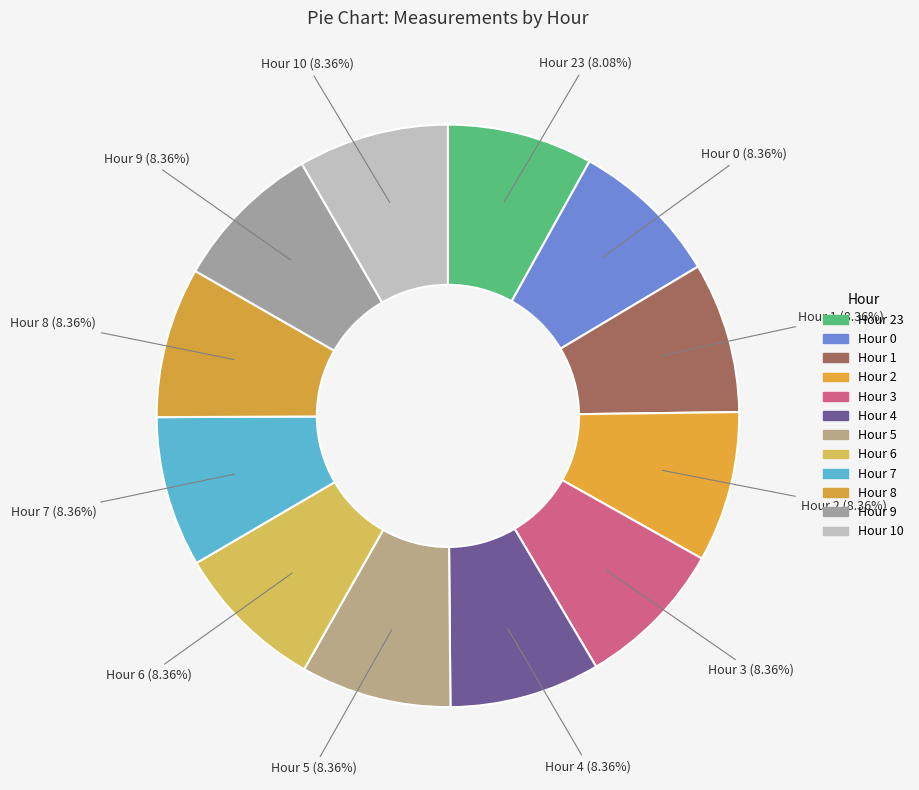

What is the smallest slice in the pie chart?

23